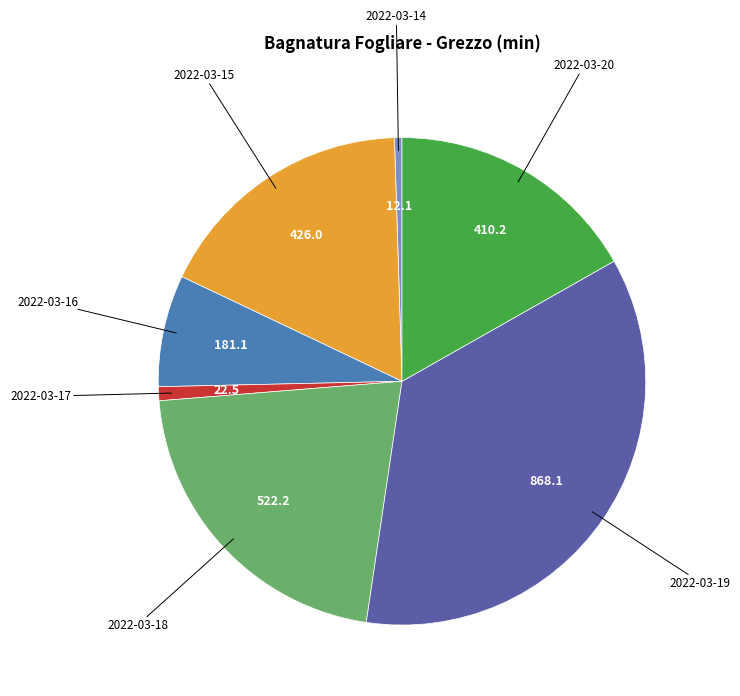

Is there any slice that represents more than half of the pie?

No